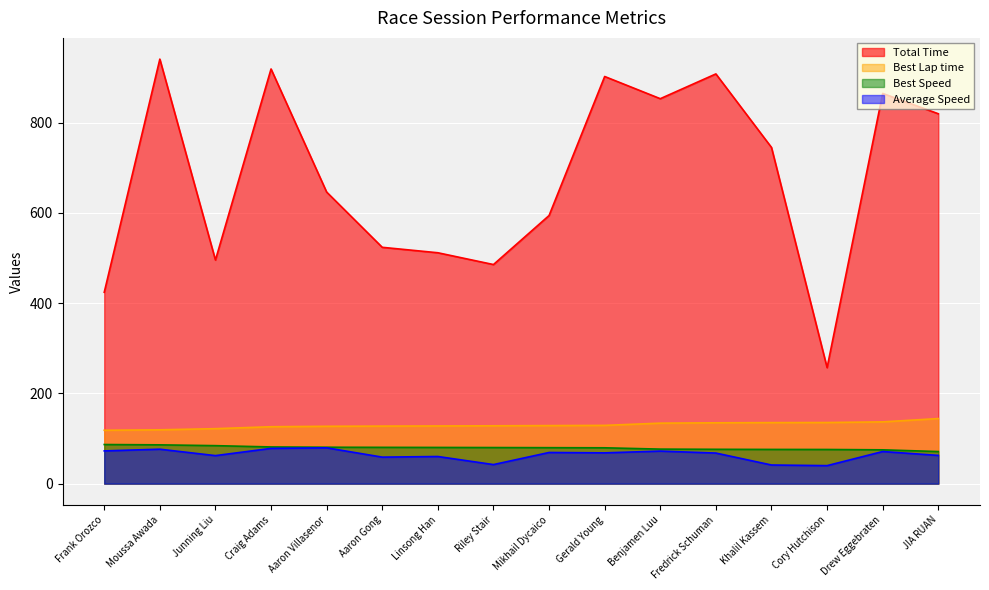

True or false: Best Lap time and Average Speed intersect in this chart.

False